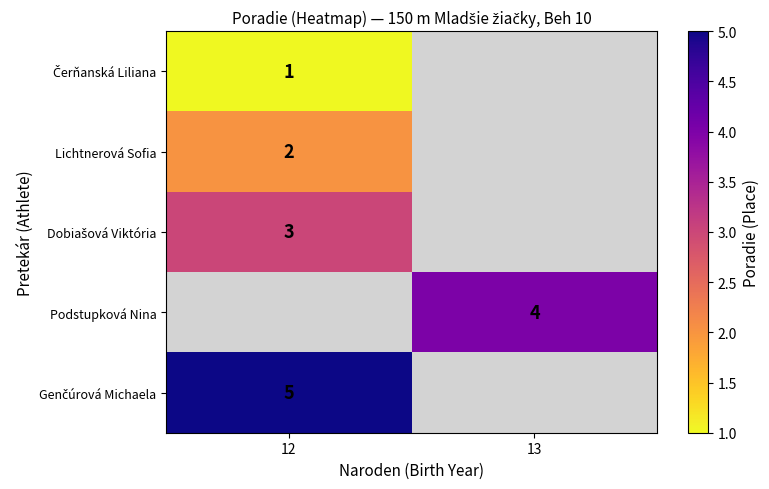

What is the greatest value displayed?

5.0